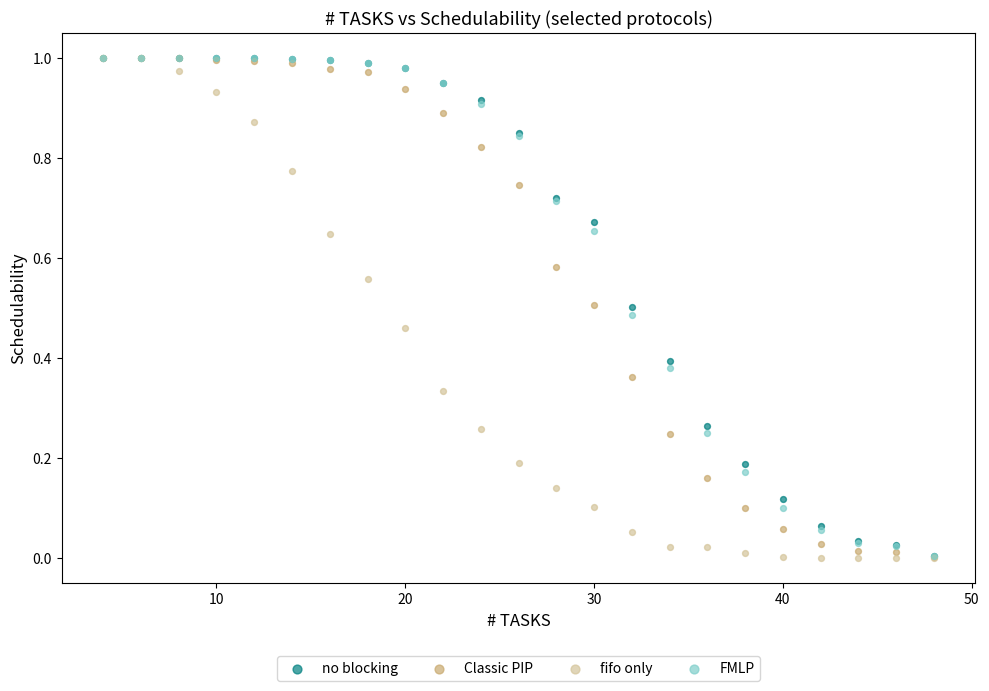

What are all the series names shown in the legend?

no blocking, Classic PIP, fifo only, FMLP